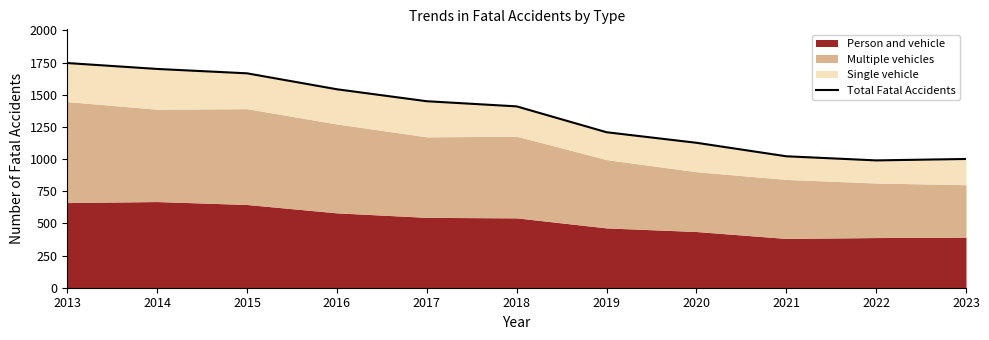

What is the minimum value shown in the chart?

990